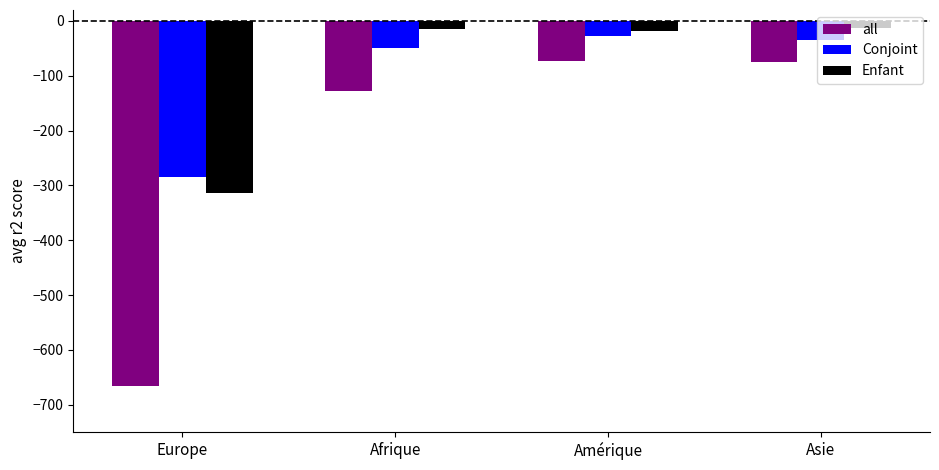

What is the difference between the second highest and second lowest values in the all series?

53